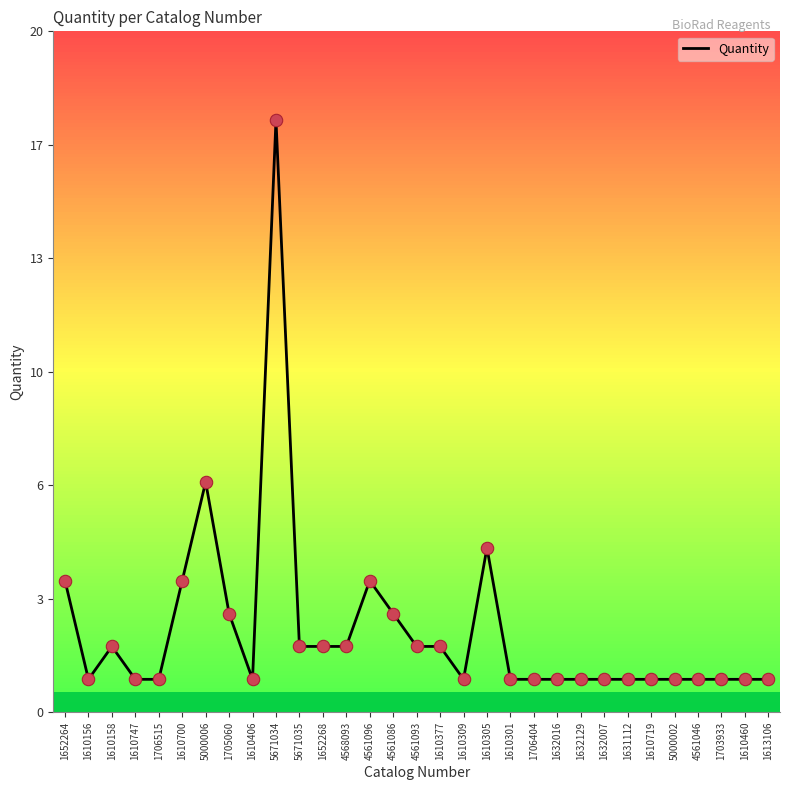

Is this an area chart (filled region under the line)?

No